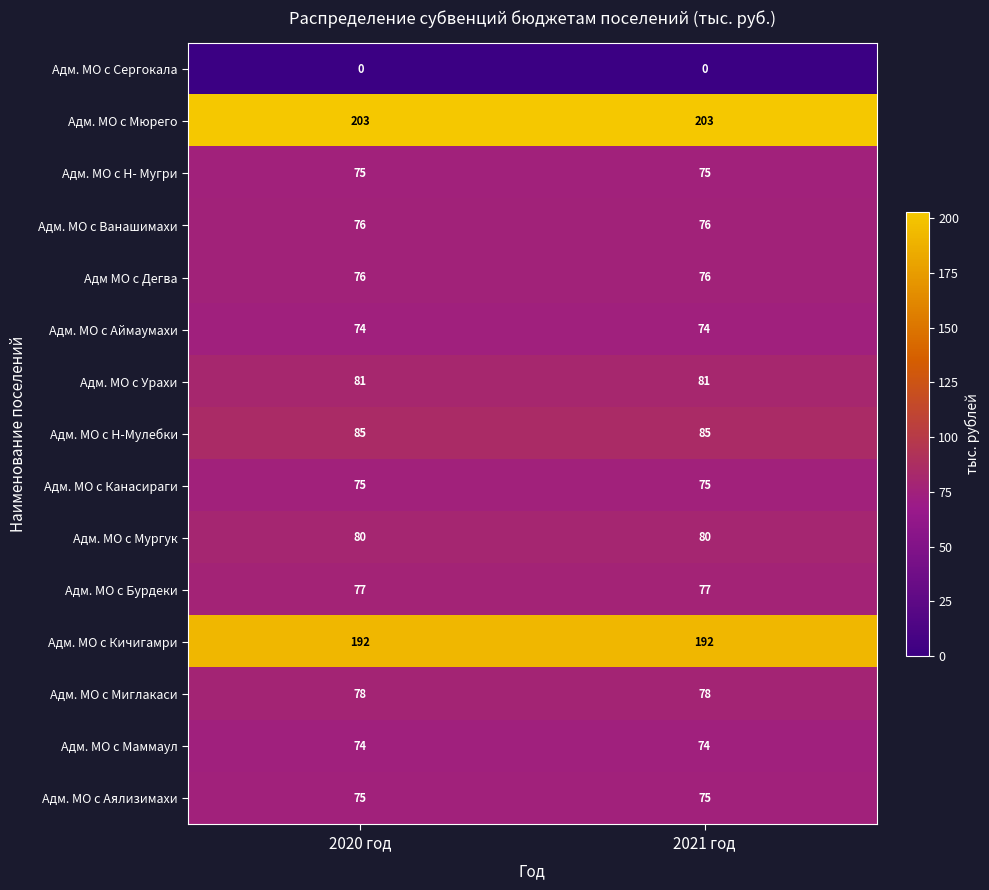

Reading left to right, list all the values displayed in this chart.

Адм. МО с Сергокала: 0	0
Адм. МО с Мюрего: 203	203
Адм. МО с Н- Мугри: 75	75
Адм. МО с Ванашимахи: 76	76
Адм МО с Дегва: 76	76
Адм. МО с Аймаумахи: 74	74
Адм. МО с Урахи: 81	81
Адм. МО с Н-Мулебки: 85	85
Адм. МО с Канасираги: 75	75
Адм. МО с Мургук: 80	80
Адм. МО с Бурдеки: 77	77
Адм. МО с Кичигамри: 192	192
Адм. МО с Миглакаси: 78	78
Адм. МО с Маммаул: 74	74
Адм. МО с Аялизимахи: 75	75